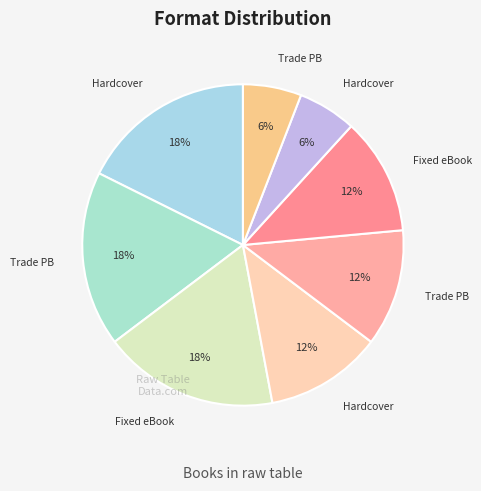

Count the number of slices in the pie.

8